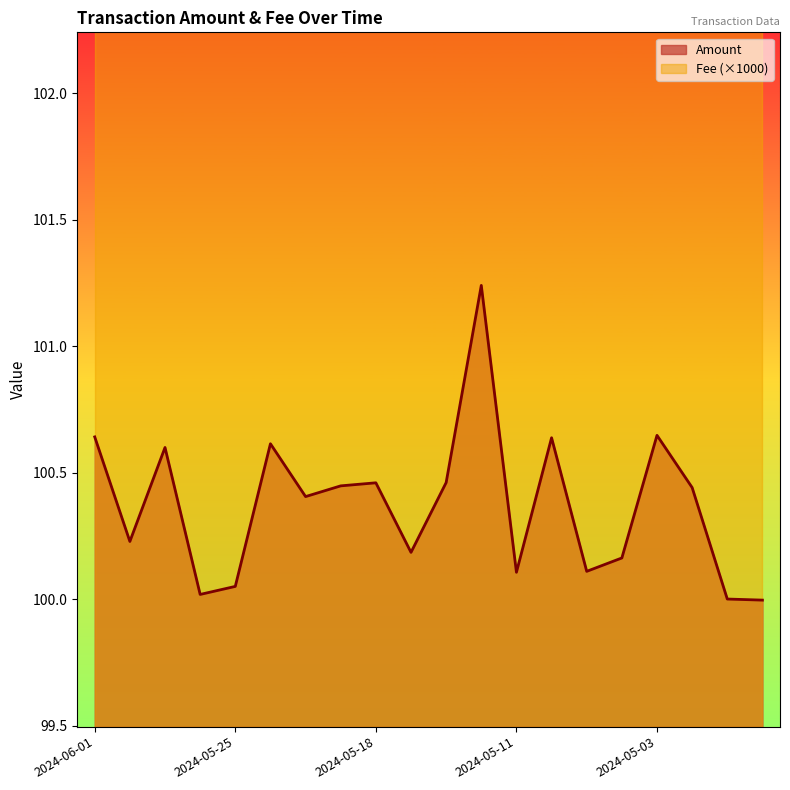

The value at 2024-05-30 is 100.2. True or false?

True